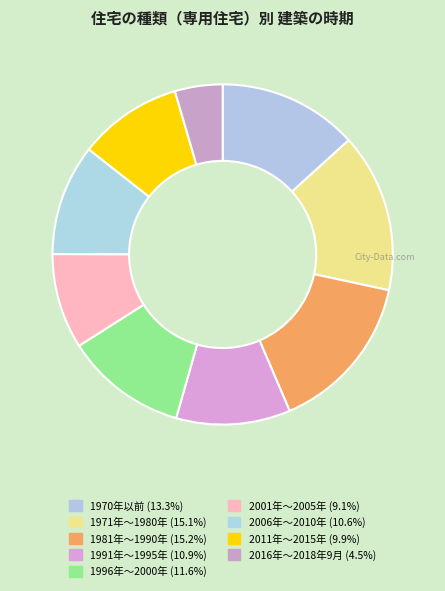

Is there a majority slice in this chart?

No